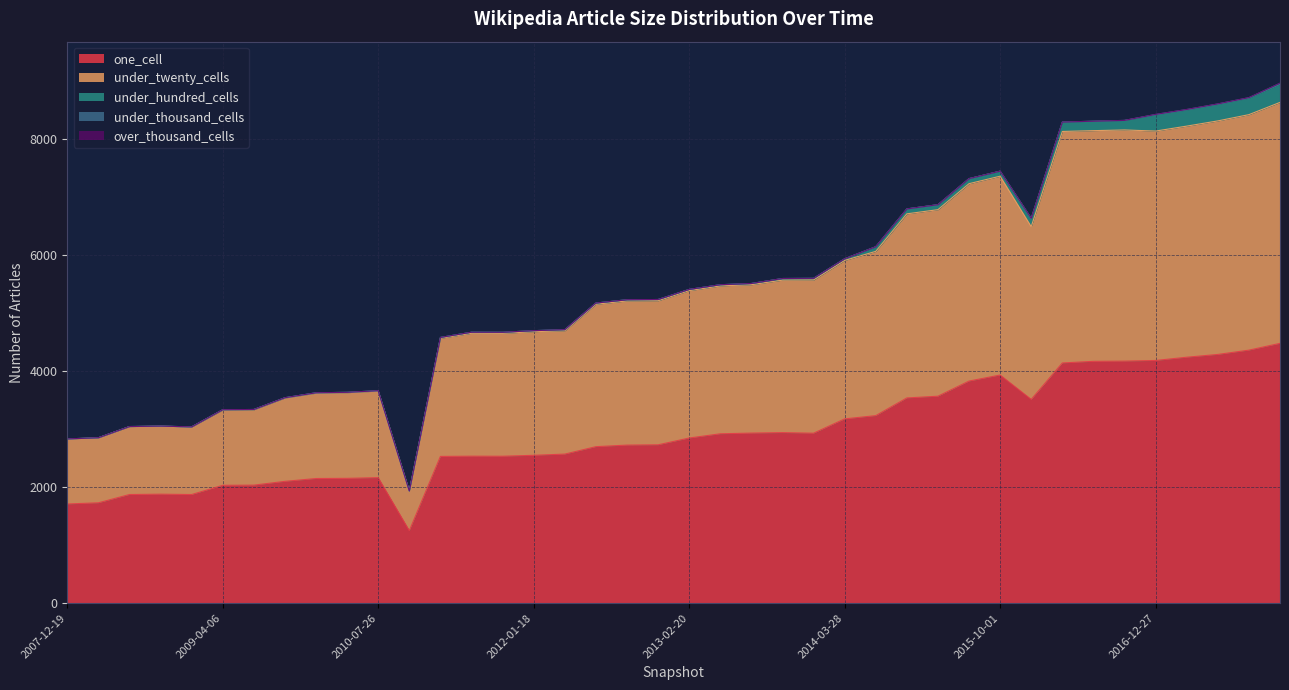

Reading left to right, list all the values displayed in this chart.

one_cell: 1710	1730	1873	1879	1873	2032	2035	2100	2149	2152	2164	1250	2530	2534	2533	2549	2570	2698	2725	2730	2847	2920	2932	2940	2930	3177	3233	3538	3568	3829	3933	3513	4141	4169	4173	4184	4240	4288	4362	4479
under_twenty_cells: 1120	1120	1170	1172	1164	1298	1299	1437	1471	1476	1492	682	2036	2119	2119	2131	2127	2455	2485	2484	2541	2549	2558	2629	2642	2732	2832	3174	3216	3403	3428	2979	3991	3977	3985	3955	3984	4026	4060	4154
under_hundred_cells: 2	2	2	2	2	5	5	5	7	7	7	2	15	18	18	18	18	21	21	21	21	21	21	28	28	28	80	85	86	87	87	143	162	162	163	279	279	285	285	314
under_thousand_cells: 0	0	0	0	0	0	0	0	0	0	0	0	0	0	0	0	0	0	0	0	0	0	0	0	0	0	0	0	0	0	0	0	0	1	2	8	8	8	8	16
over_thousand_cells: 0	0	0	0	0	0	0	0	0	0	0	0	0	0	0	0	0	0	0	0	0	0	0	0	0	0	0	0	0	0	0	0	0	0	0	0	0	0	0	0